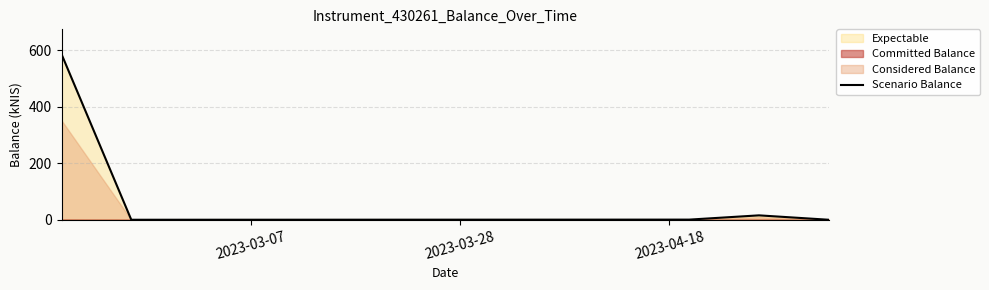

Which has a higher value, 2023-03-28 or 2023-03-07?

2023-03-07